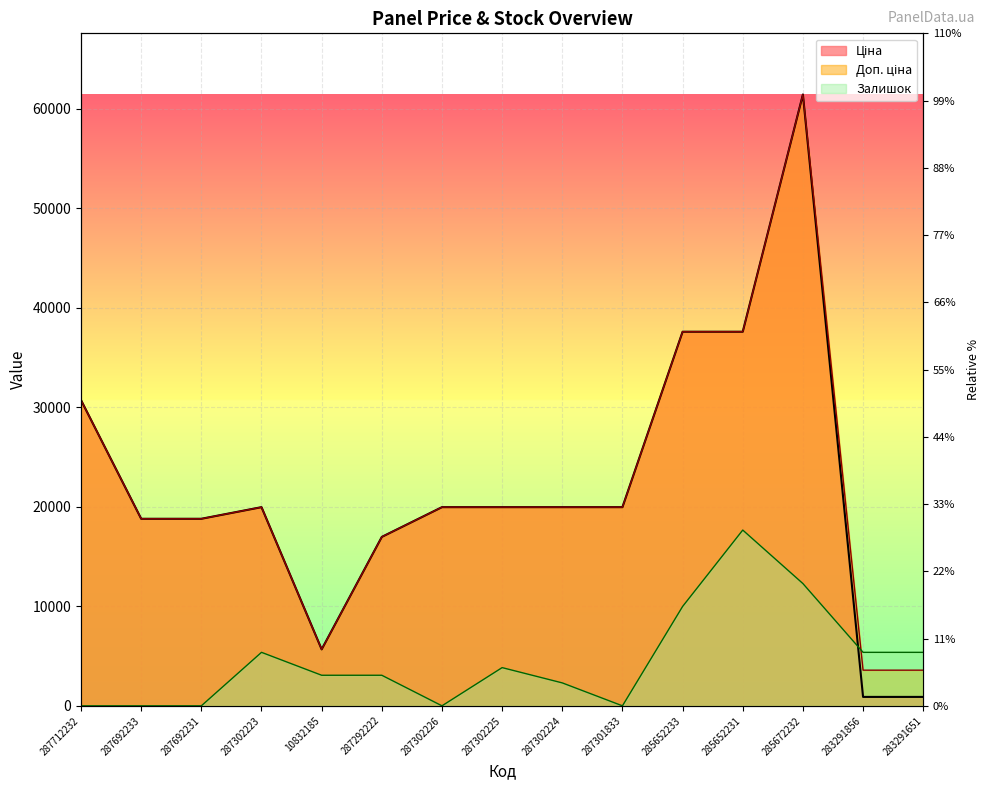

Which series has the largest range (max minus min)?

Ціна